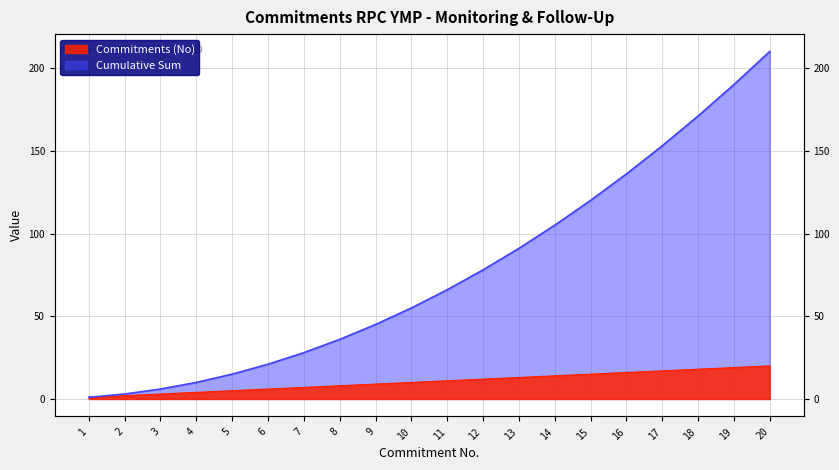

How many values in the Cumulative Sum series exceed 66?

9